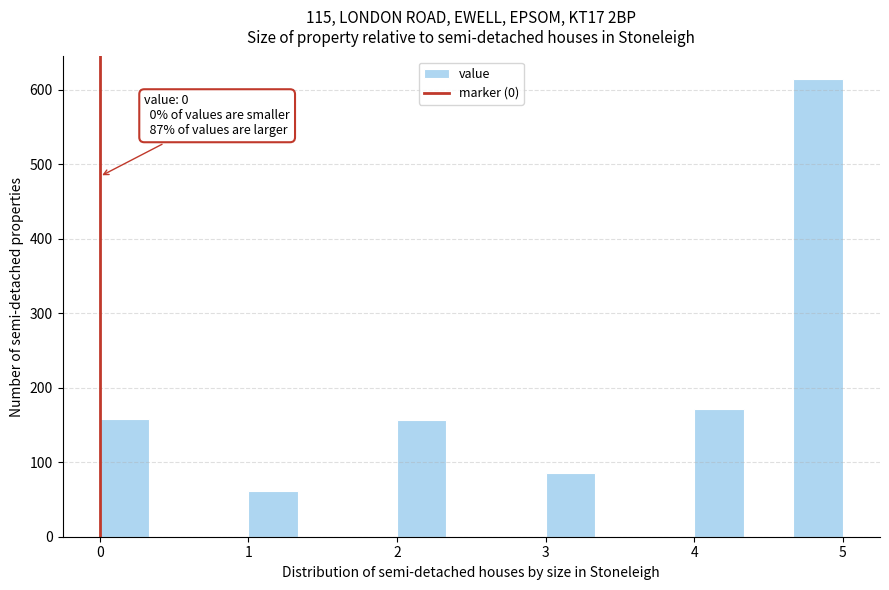

Read against the x-axis, roughly where is the centre of the tallest bar?

4.8